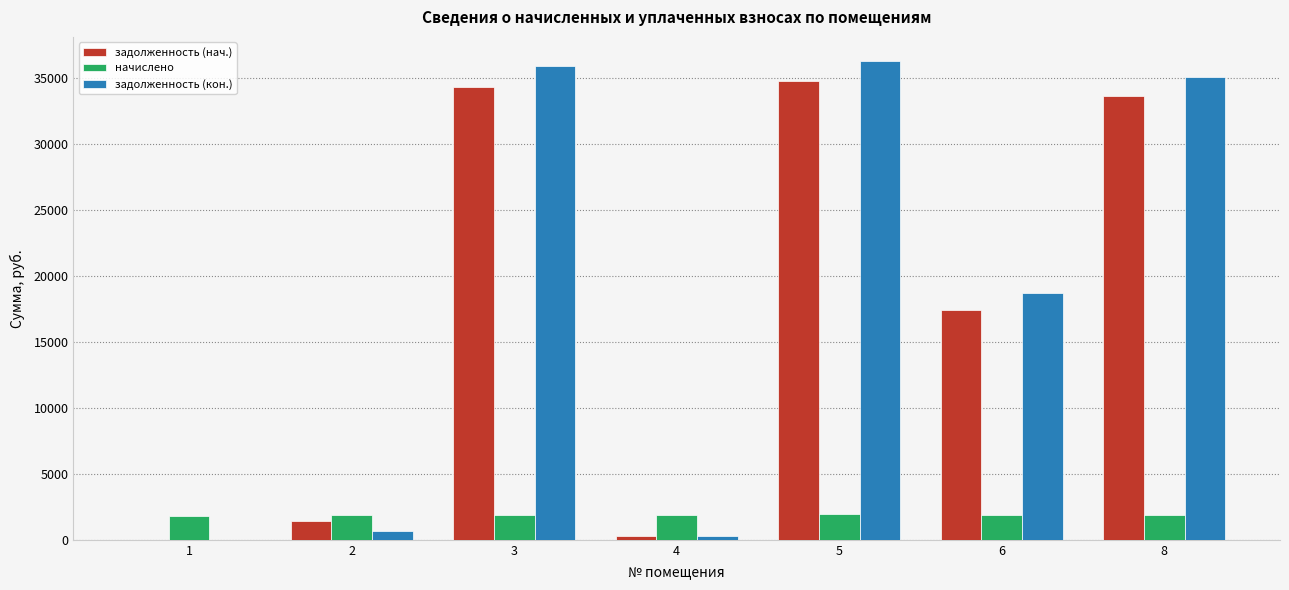

What is the greatest value displayed?

36335.2